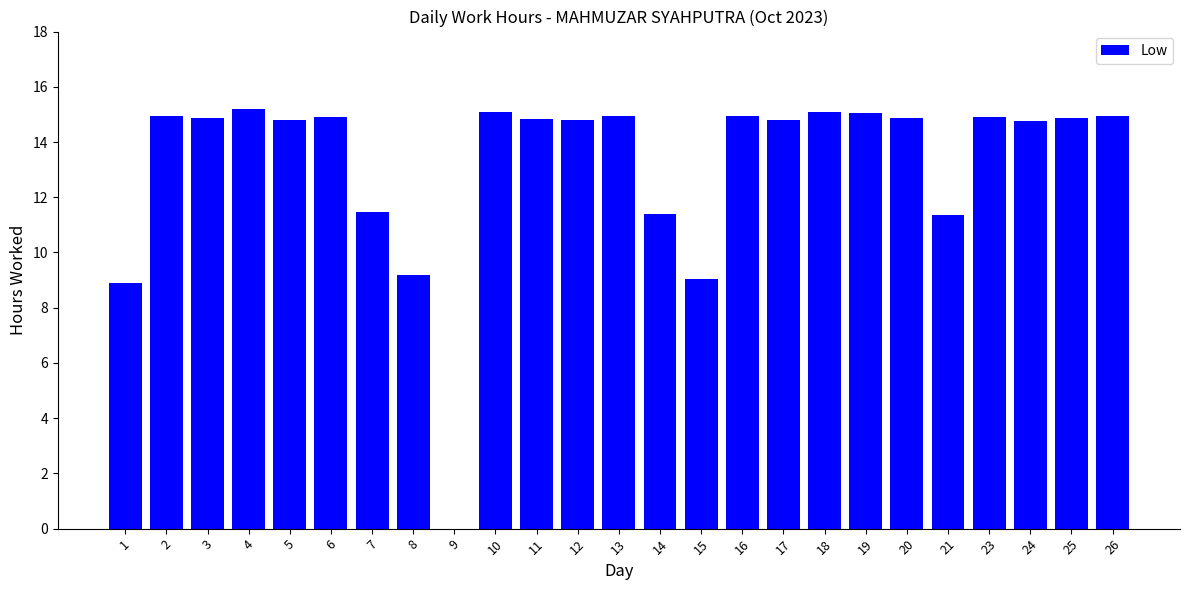

At which label does the data first exceed 14?

2